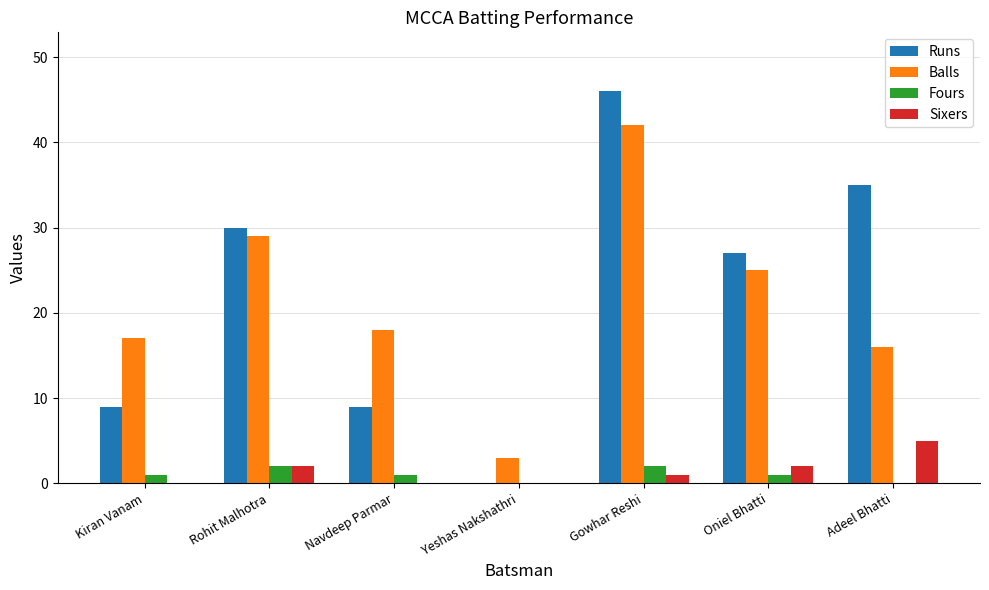

What is the sum of all Fours values?

7